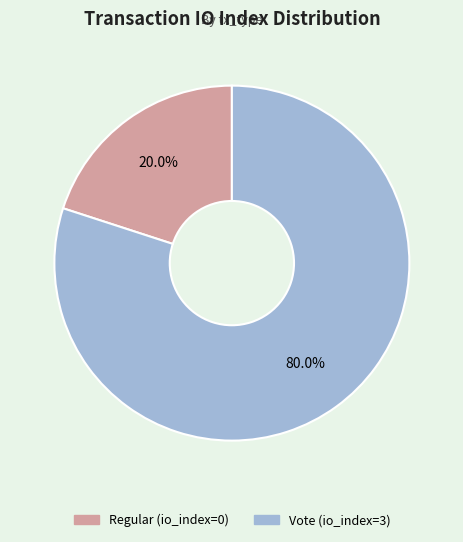

What is the smallest slice in the pie chart?

Regular